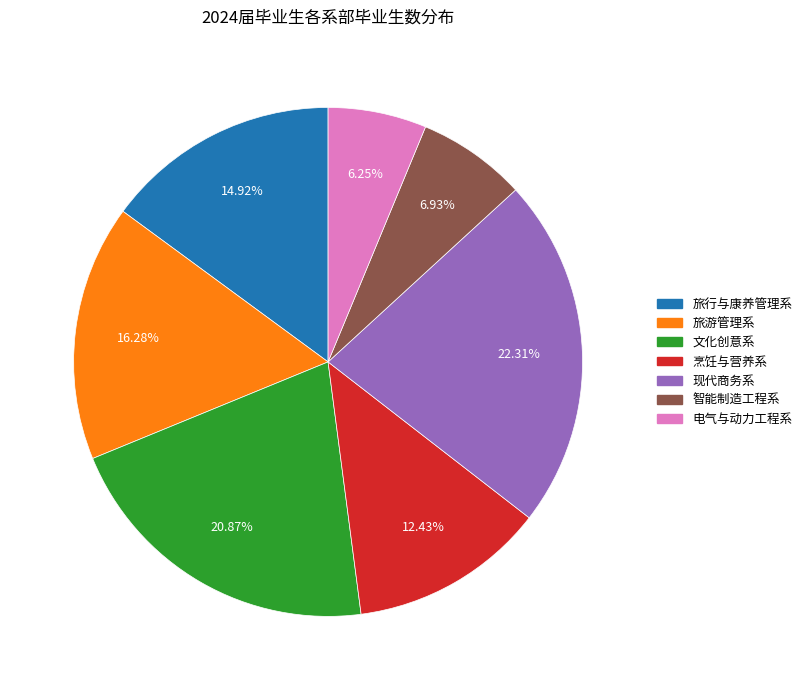

Which slice is the smallest?

电气与动力工程系